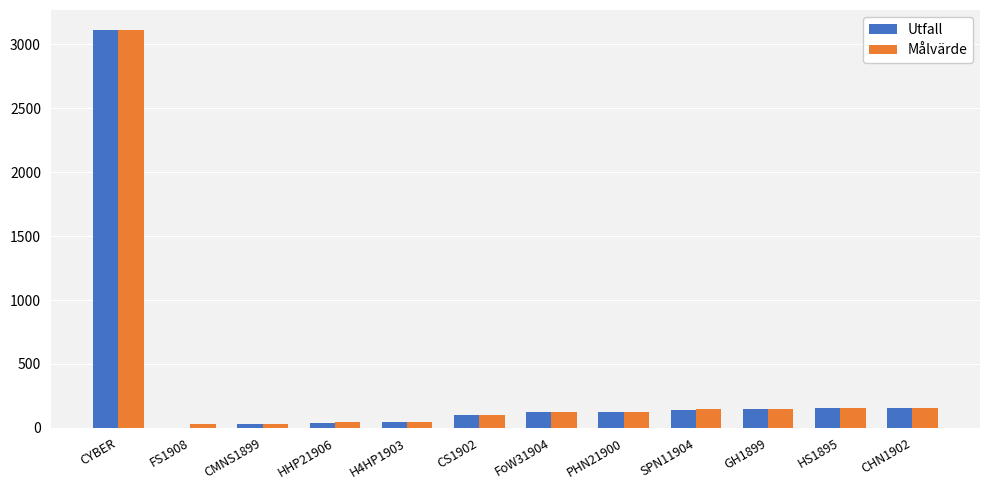

Which category has the highest value across all series?

CYBER